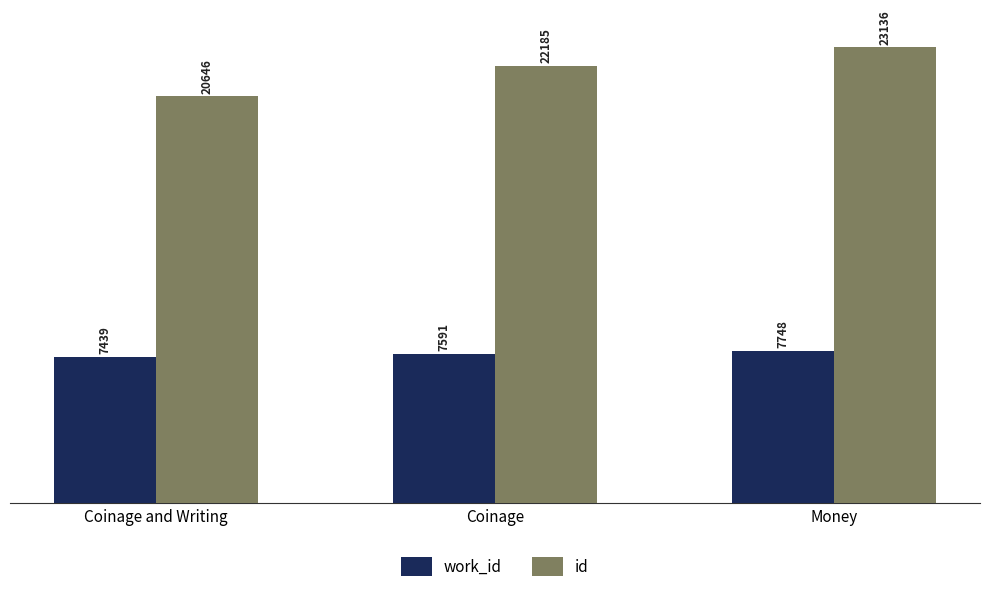

Reading left to right, extract all data points from this chart.

work_id: Coinage and Writing=7439	Coinage=7591	Money=7748
id: Coinage and Writing=20646	Coinage=22185	Money=23136